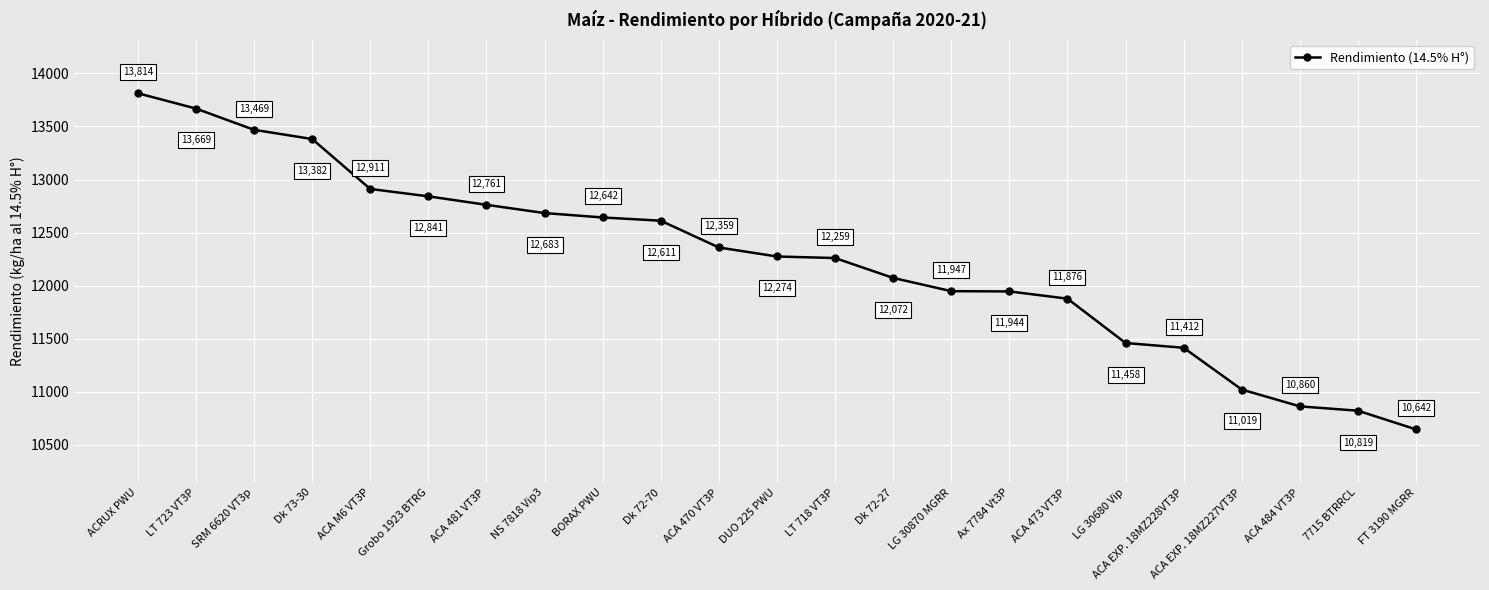

Is it true that the value at Dk 72-27 is 12071.5?

True